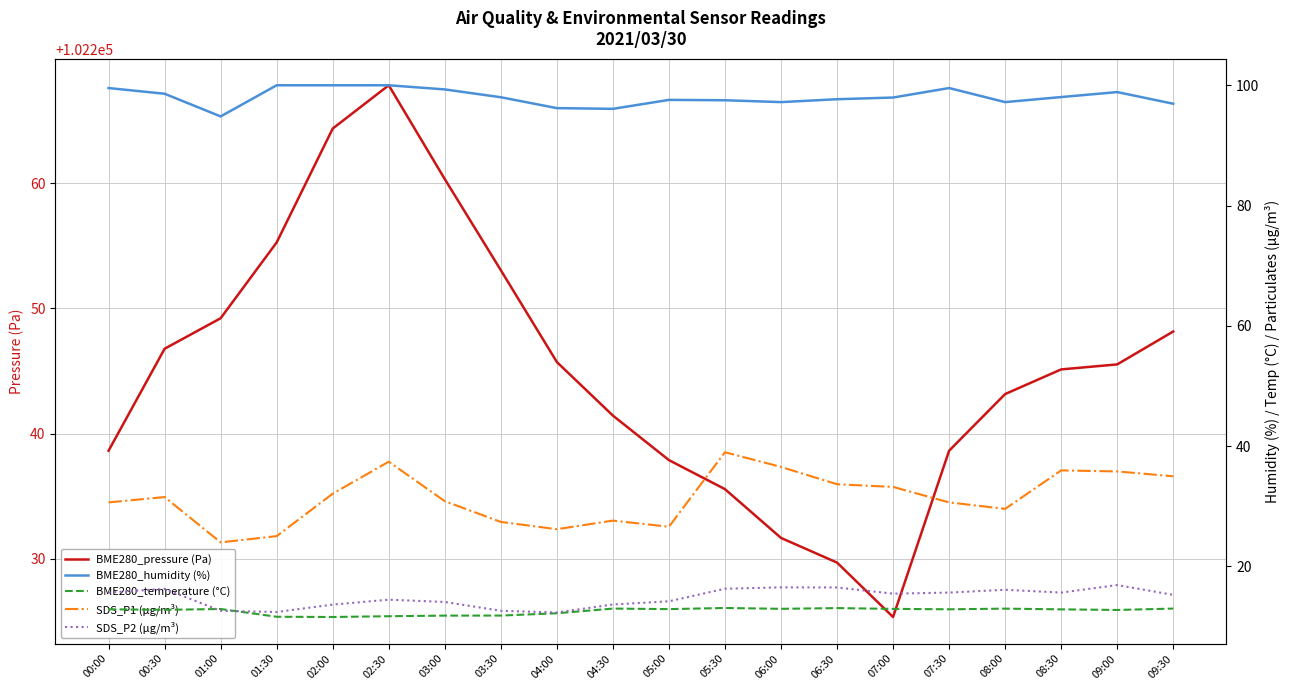

Reading left to right, transcribe all the data shown in this chart.

BME280_pressure (Pa): 00:00=102238.6	00:30=102246.8	01:00=102249.2	01:30=102255.3	02:00=102264.4	02:30=102267.8	03:00=102260.3	03:30=102253.1	04:00=102245.7	04:30=102241.4	05:00=102237.9	05:30=102235.6	06:00=102231.7	06:30=102229.7	07:00=102225.3	07:30=102238.6	08:00=102243.2	08:30=102245.1	09:00=102245.5	09:30=102248.2
BME280_humidity (%): 00:00=99.5	00:30=98.6	01:00=94.8	01:30=100.0	02:00=100.0	02:30=100.0	03:00=99.3	03:30=98.0	04:00=96.2	04:30=96.1	05:00=97.6	05:30=97.5	06:00=97.2	06:30=97.7	07:00=98.0	07:30=99.5	08:00=97.2	08:30=98.0	09:00=98.9	09:30=96.9
BME280_temperature (°C): 00:00=12.8	00:30=12.8	01:00=12.9	01:30=11.6	02:00=11.6	02:30=11.7	03:00=11.8	03:30=11.8	04:00=12.2	04:30=13.0	05:00=12.9	05:30=13.1	06:00=12.9	06:30=13.1	07:00=12.9	07:30=12.8	08:00=13.0	08:30=12.8	09:00=12.7	09:30=13.0
SDS_P1 (µg/m³): 00:00=30.6	00:30=31.5	01:00=24.0	01:30=25.0	02:00=32.1	02:30=37.4	03:00=30.8	03:30=27.4	04:00=26.2	04:30=27.6	05:00=26.6	05:30=39.0	06:00=36.5	06:30=33.6	07:00=33.2	07:30=30.6	08:00=29.6	08:30=36.0	09:00=35.8	09:30=35.0
SDS_P2 (µg/m³): 00:00=15.6	00:30=16.2	01:00=12.6	01:30=12.4	02:00=13.6	02:30=14.4	03:00=14.1	03:30=12.6	04:00=12.3	04:30=13.7	05:00=14.2	05:30=16.3	06:00=16.5	06:30=16.5	07:00=15.4	07:30=15.6	08:00=16.1	08:30=15.6	09:00=16.9	09:30=15.2